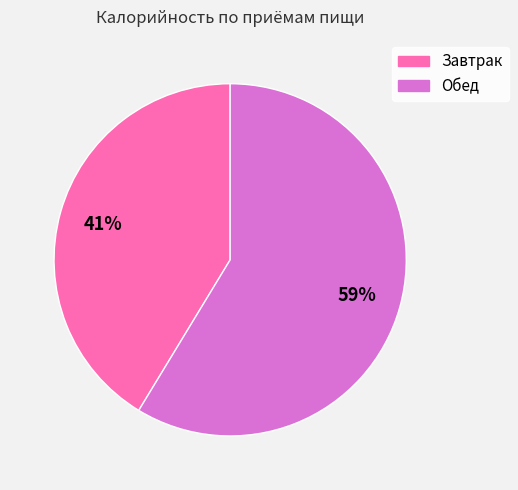

Do Завтрак and Обед together represent more than half of the pie?

Yes